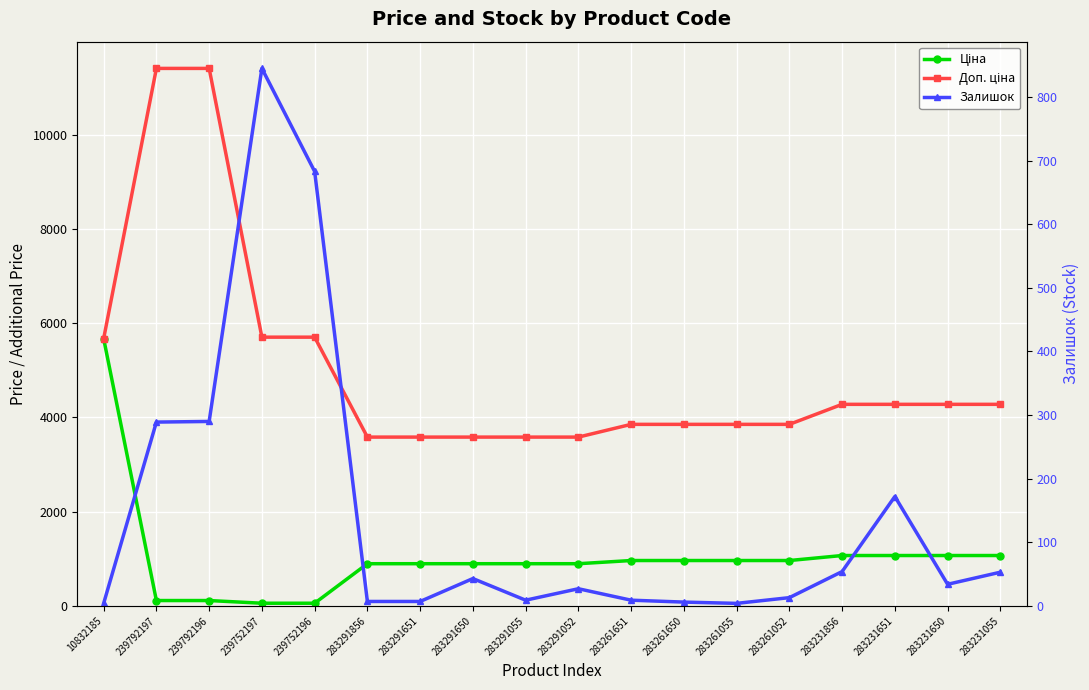

At which category does the chart reach its peak across all series?

239792197